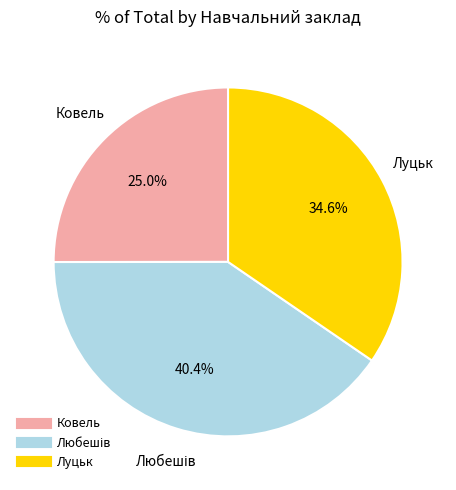

What is the smallest slice in the pie chart?

Ковель